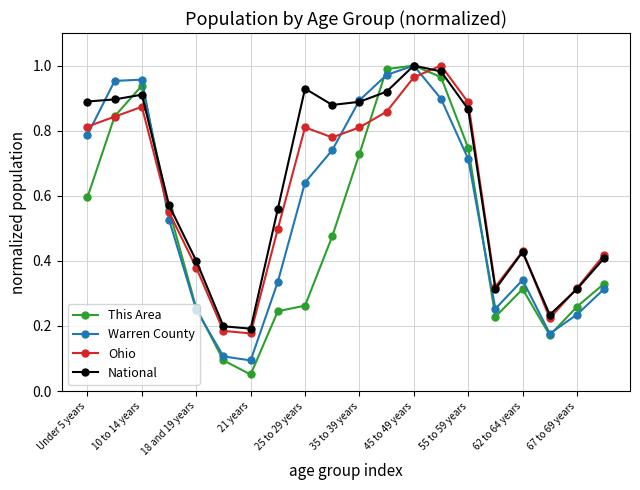

Which series has the widest spread of values?

This Area